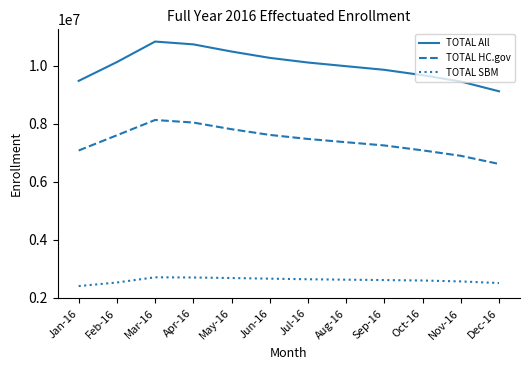

Does the chart display data point markers on the line(s)?

No